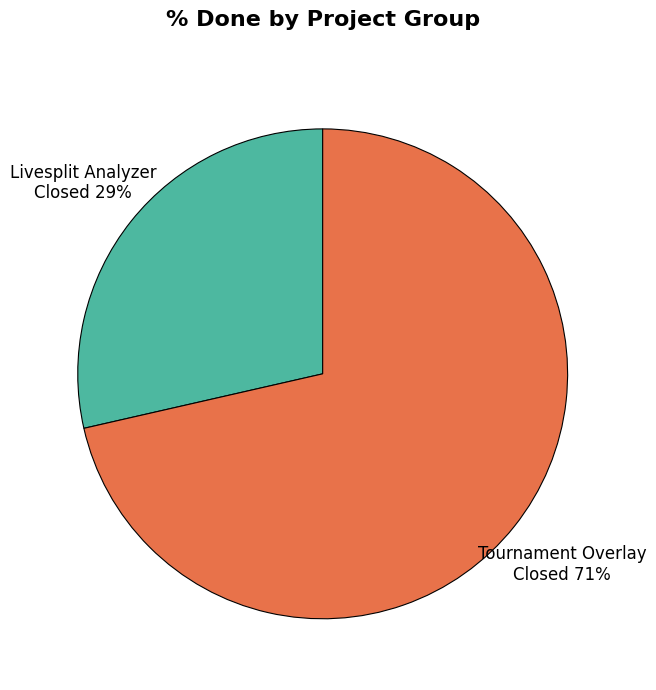

Is there a majority slice in this chart?

Yes